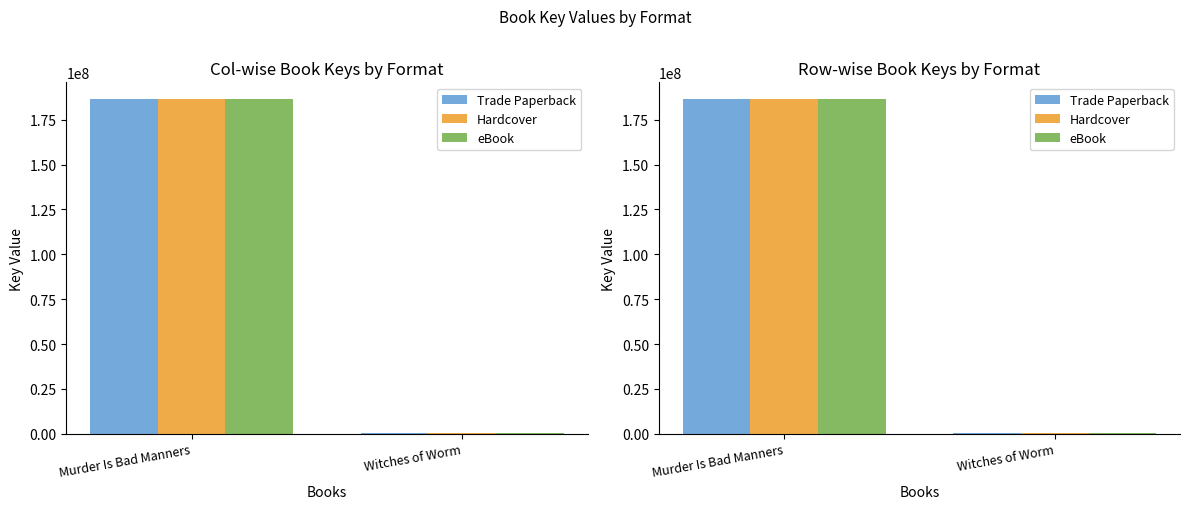

How many values in the eBook series are below 186491381?

1